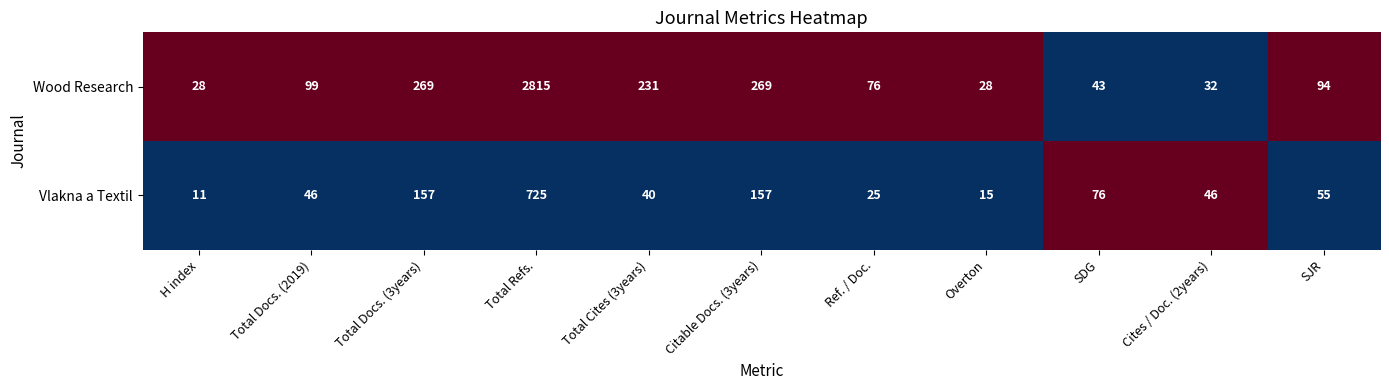

At Citable Docs. (3years), list the series in order from smallest to largest.

Vlakna a Textil, Wood Research